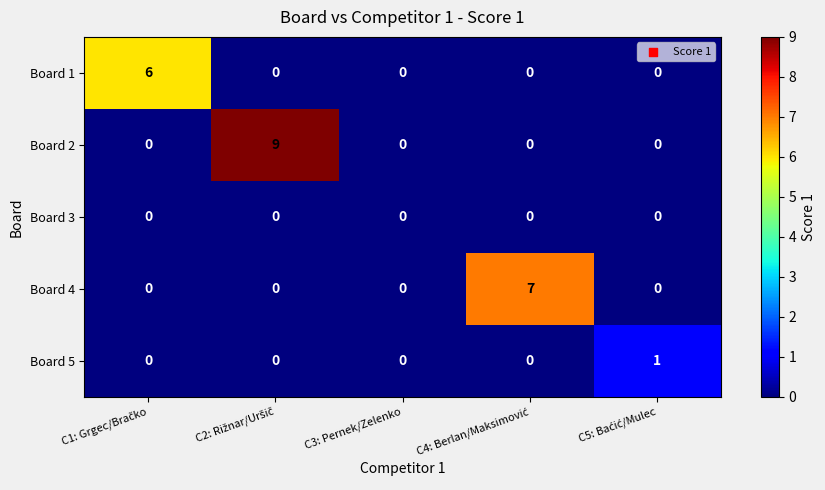

Which series has the largest total across all categories?

Board 2